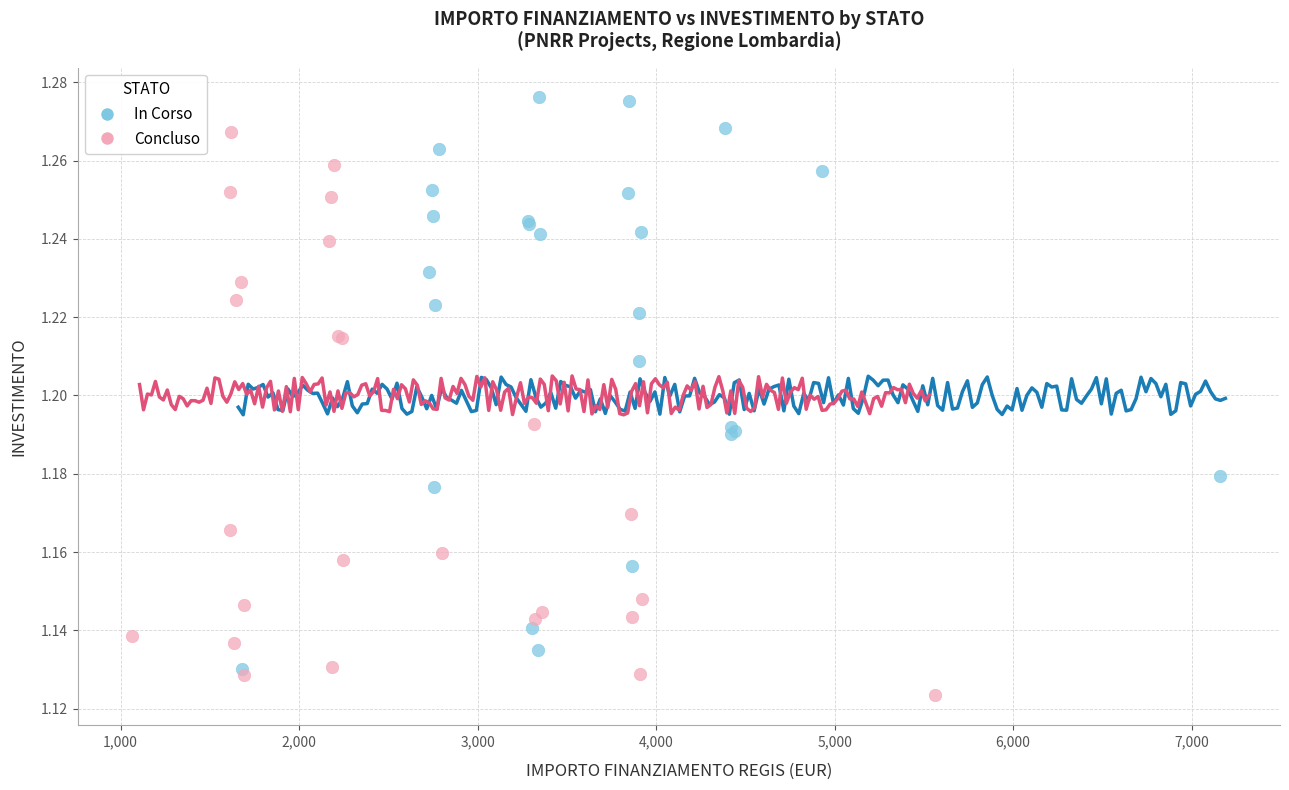

Which series contains the lowest Y value?

Concluso